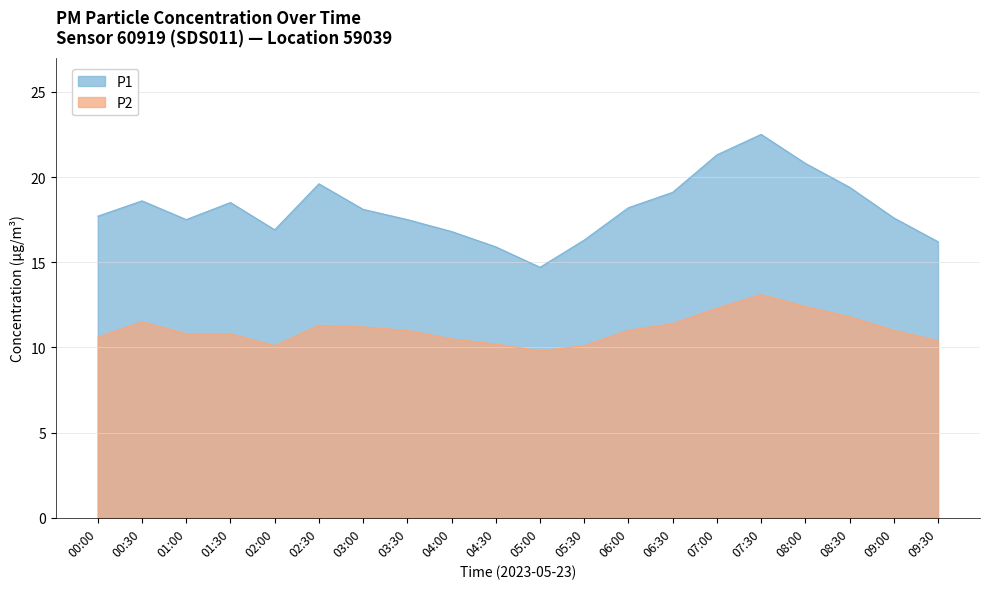

Reading right to left, extract all data points from this chart.

P1: 16.2	17.6	19.4	20.8	22.5	21.3	19.1	18.2	16.3	14.7	15.9	16.8	17.5	18.1	19.6	16.9	18.5	17.5	18.6	17.7
P2: 10.4	11.0	11.8	12.4	13.1	12.3	11.4	11.0	10.1	9.8	10.2	10.5	11.0	11.2	11.3	10.1	10.8	10.8	11.5	10.6